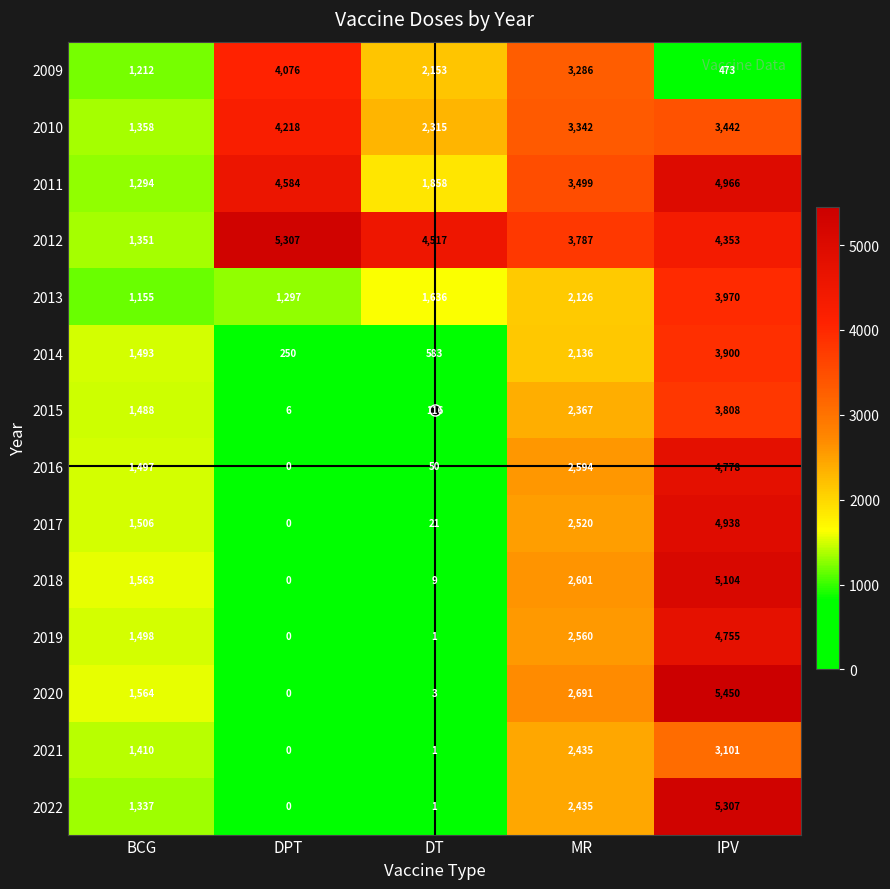

Is the value of 2011 at DPT greater than the value of 2009 at BCG?

Yes